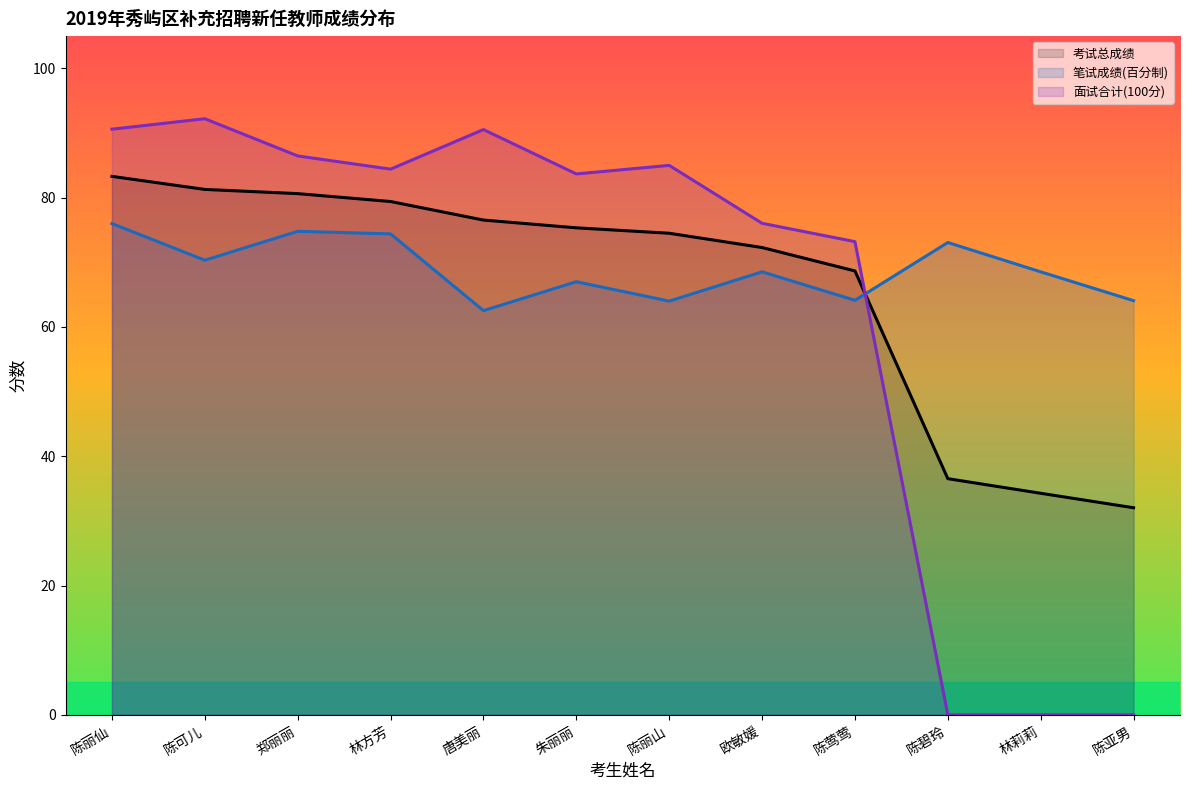

The 面试合计(100分) series shows 56.1 at 陈碧玲. True or false?

False